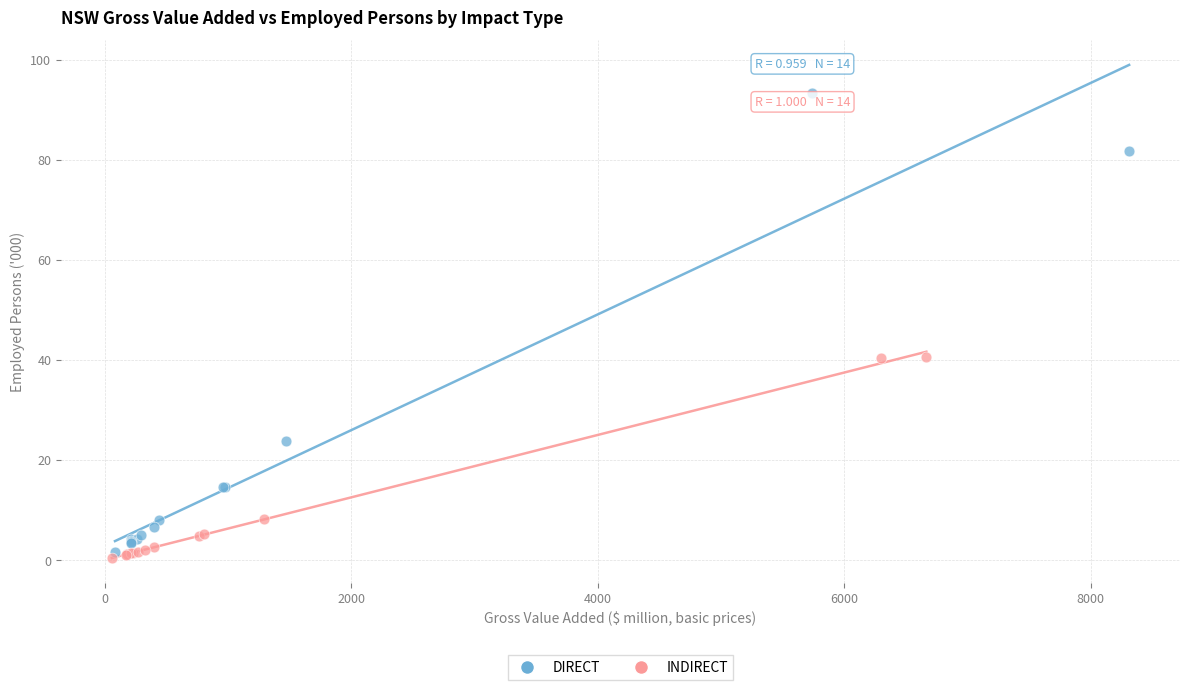

Which series reaches the maximum Y coordinate?

DIRECT